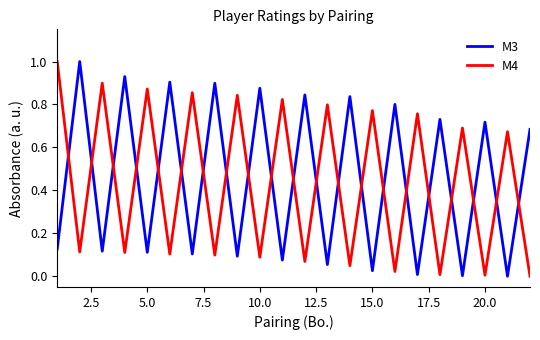

How many intersections are there between M4 and M3?

21